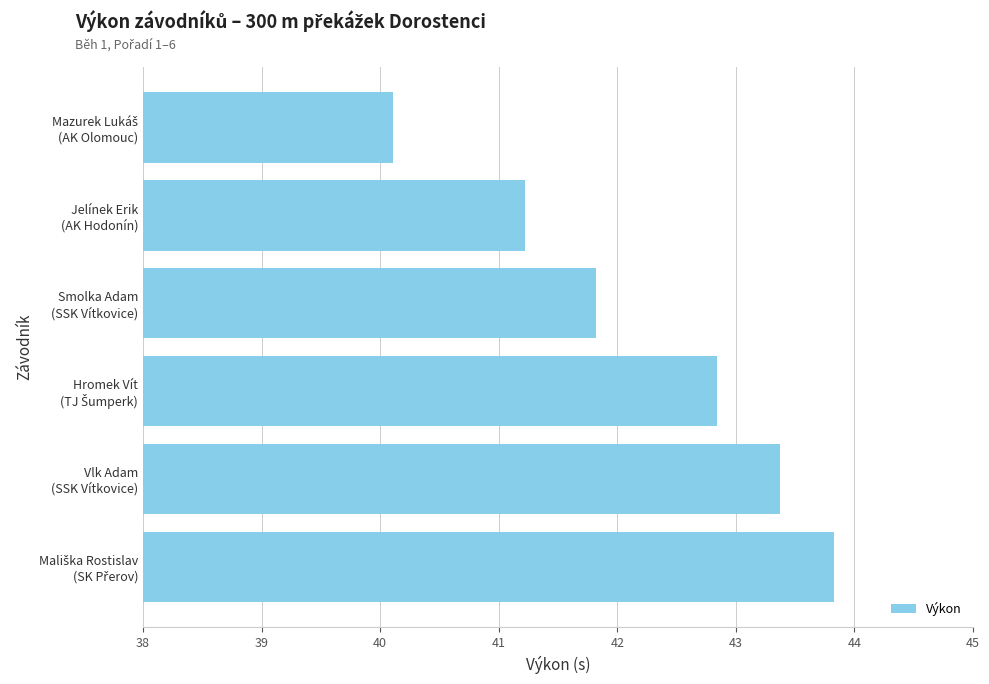

How many values exceed 42?

3